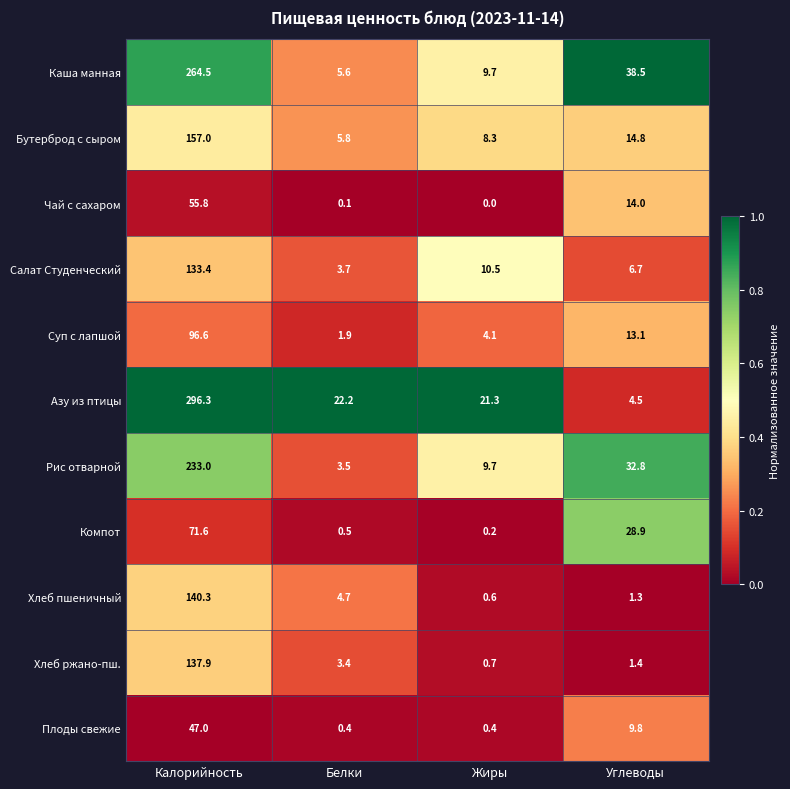

What is the average value of the Чай с сахаром series?

17.5